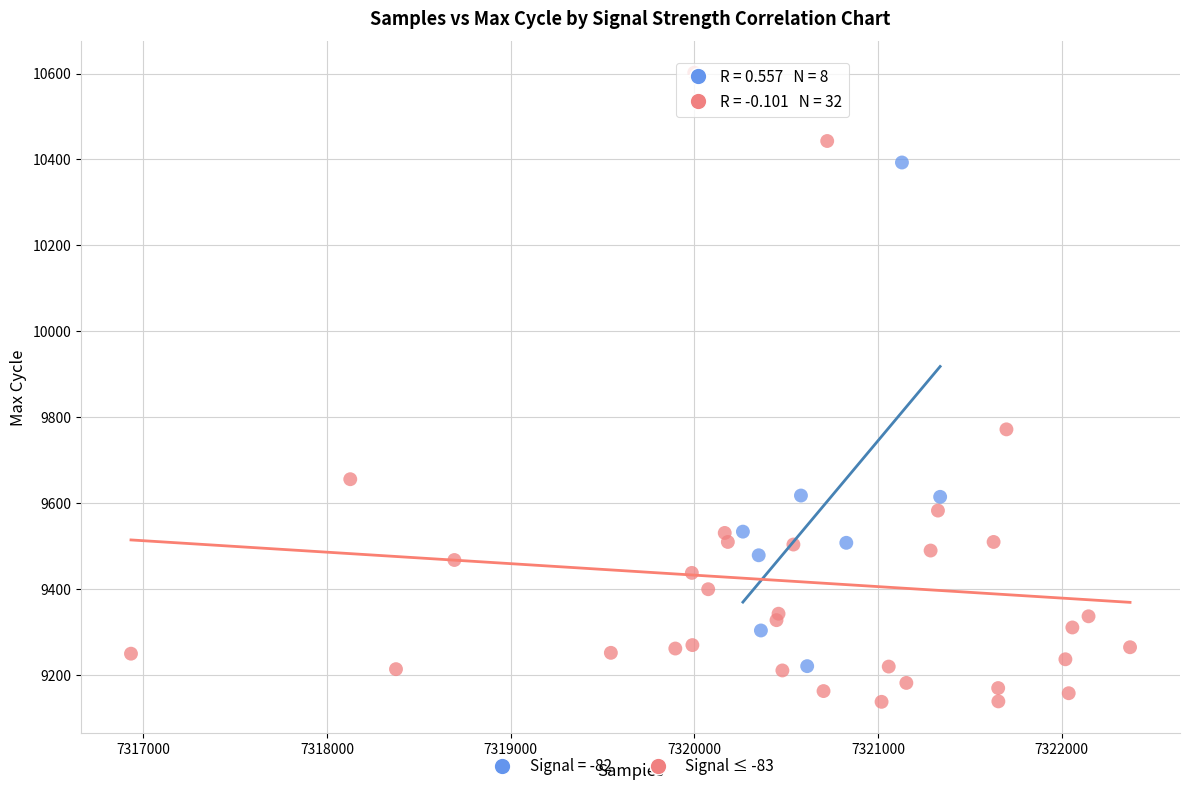

Which series contains the highest Y value?

Signal ≤ -83